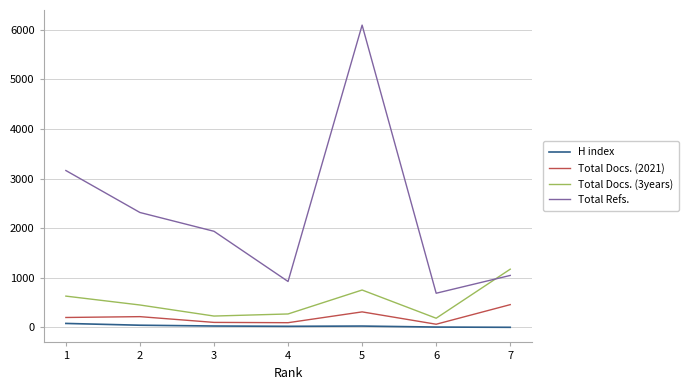

Where does the Total Docs. (3years) series first go above 453?

1